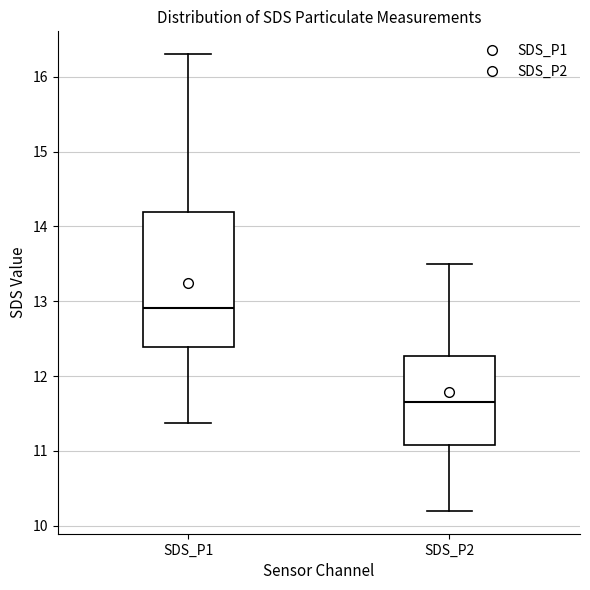

Where is the lower edge of the box for SDS_P2 on the y-axis? The values are not printed on the chart, so give them approximately, as read against the axis.

11.1